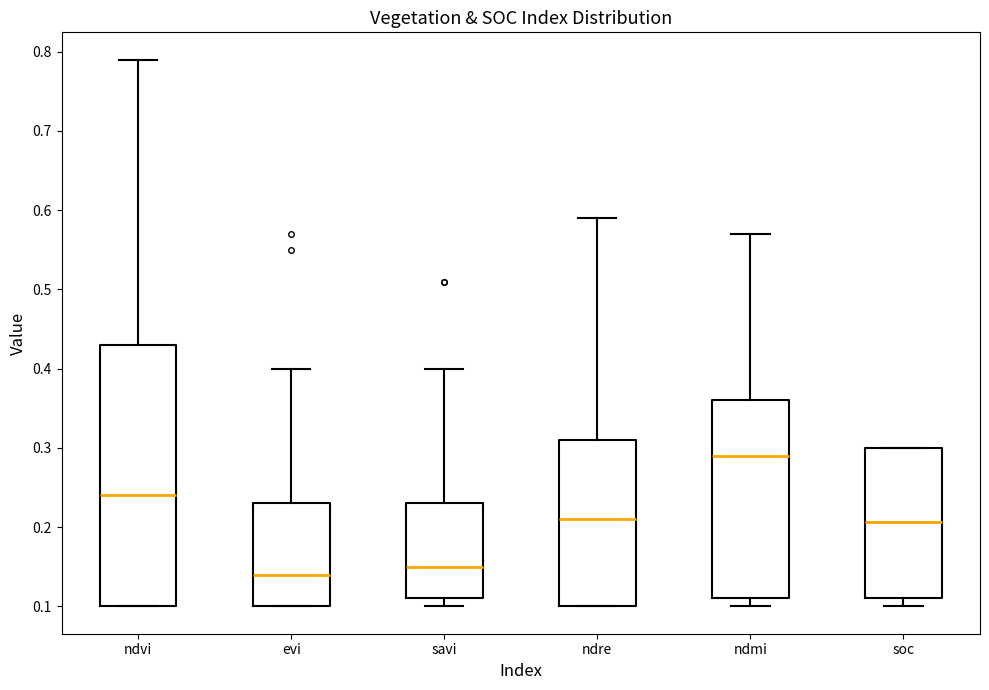

Reading left to right, read every box against the y-axis: the position of its median line, the range the box covers, and the ends of its whiskers. The values are not printed on the chart, so give them approximately, as read against the axis.

ndvi: median 0.24, box 0.10 to 0.43, whiskers 0.10 to 0.79
evi: median 0.14, box 0.10 to 0.23, whiskers 0.10 to 0.40
savi: median 0.15, box 0.11 to 0.23, whiskers 0.10 to 0.40
ndre: median 0.21, box 0.10 to 0.31, whiskers 0.10 to 0.59
ndmi: median 0.29, box 0.11 to 0.36, whiskers 0.10 to 0.57
soc: median 0.21, box 0.11 to 0.30, whiskers 0.10 to 0.30